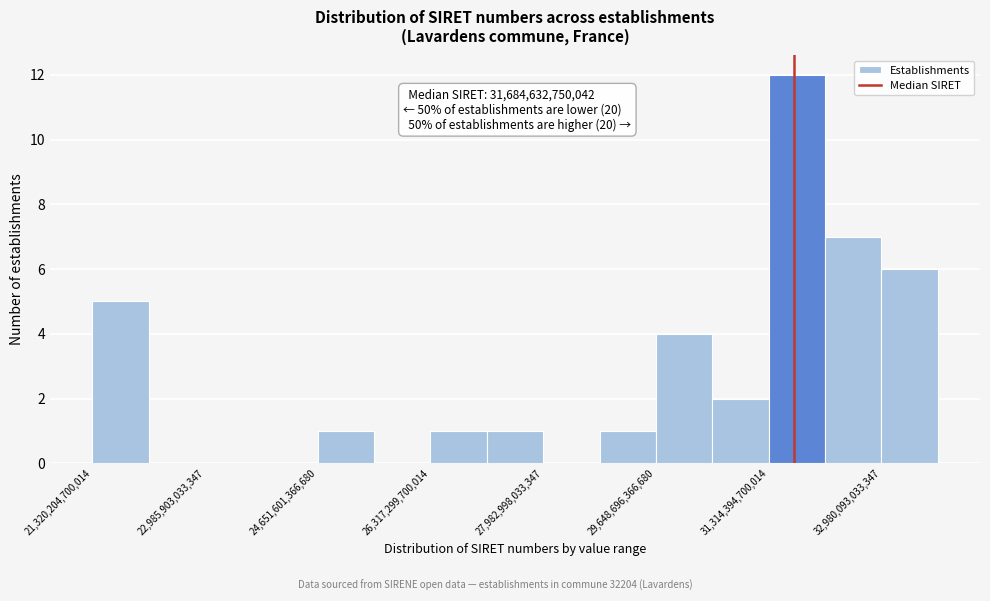

Which range on the x-axis has the tallest bar?

31400000000000 to 32200000000000